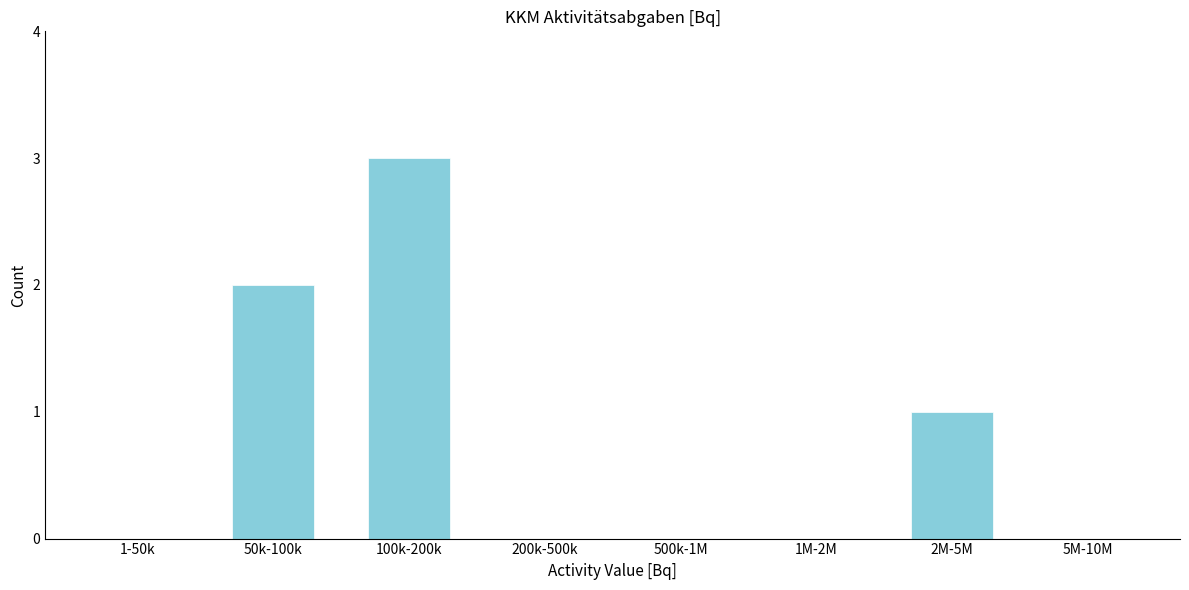

Reading right to left, extract all data points from this chart.

5M-10M=0	2M-5M=1	1M-2M=0	500k-1M=0	200k-500k=0	100k-200k=3	50k-100k=2	1-50k=0